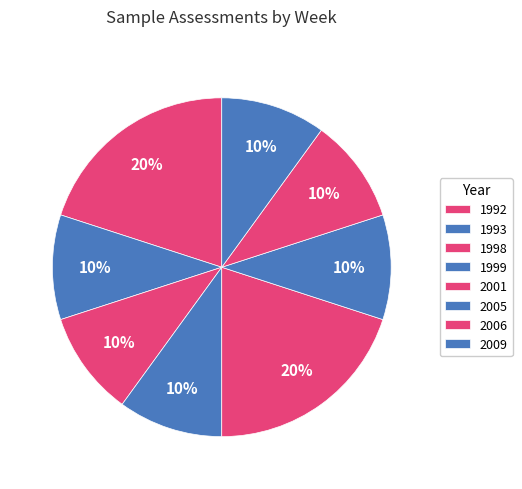

How many slices are in this pie chart?

8